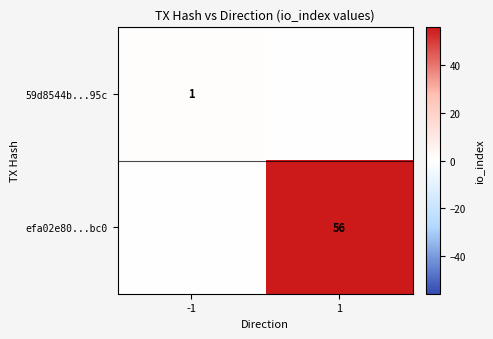

The value of efa02e80...bc0 at 1 is 56. True or false?

True